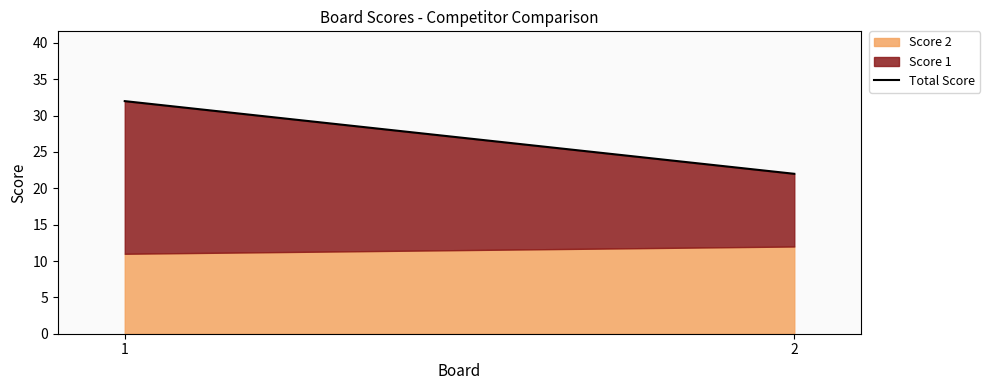

What is the sum of all values?

54